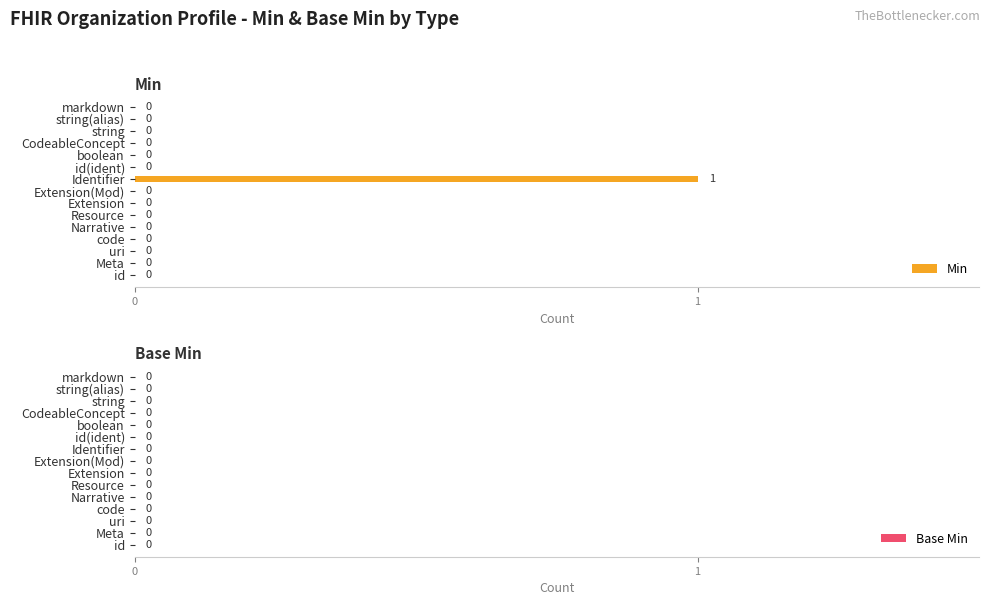

How many values are between 0 and 1?

15